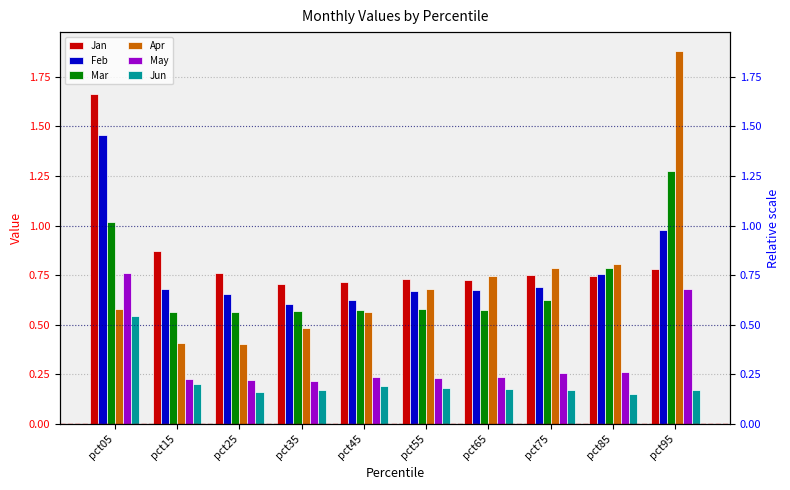

How many groups of bars are there?

10